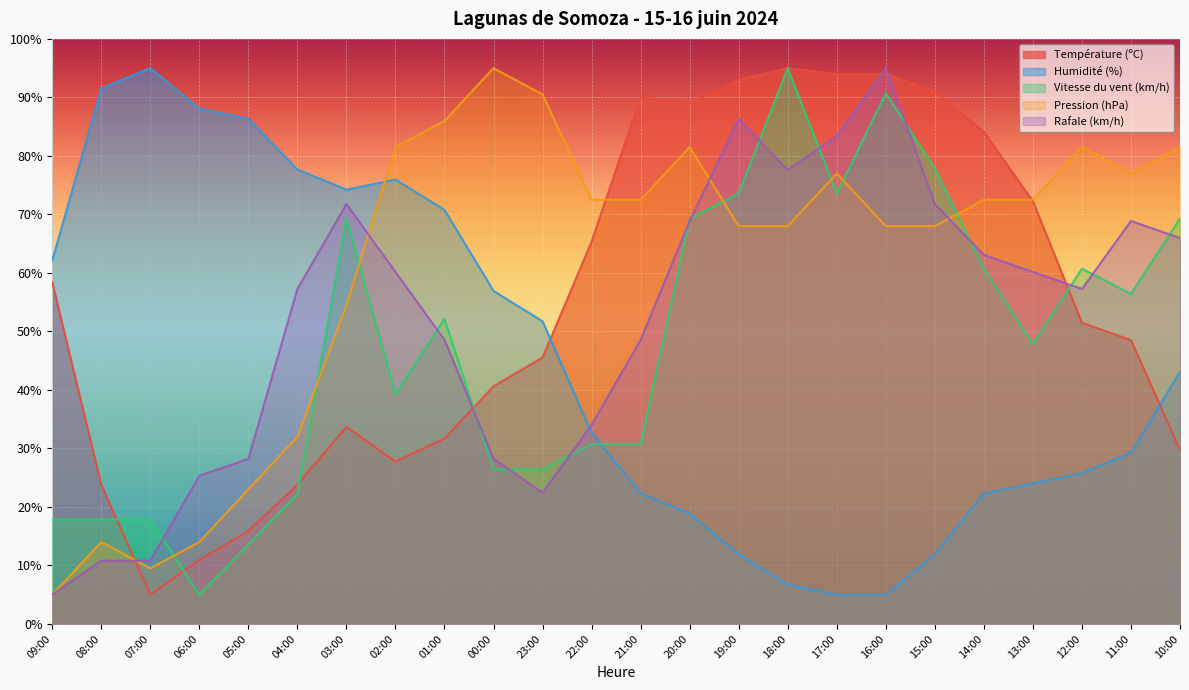

Rank the series at 11:00 from highest to lowest value.

Pression (hPa), Rafale (km/h), Vitesse du vent (km/h), Température (ºC), Humidité (%)